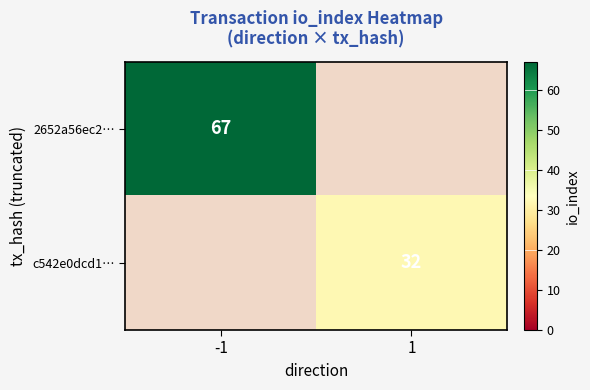

Is the value of 2652a56ec2… at -1 greater than the value of c542e0dcd1… at 1?

Yes